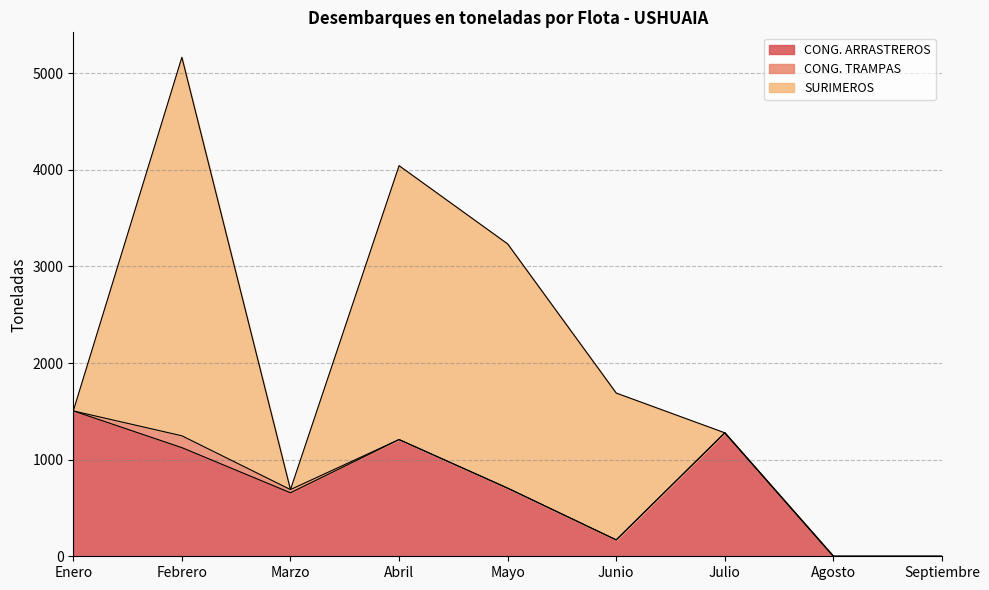

What is the label of the 3rd point from the right?

Julio